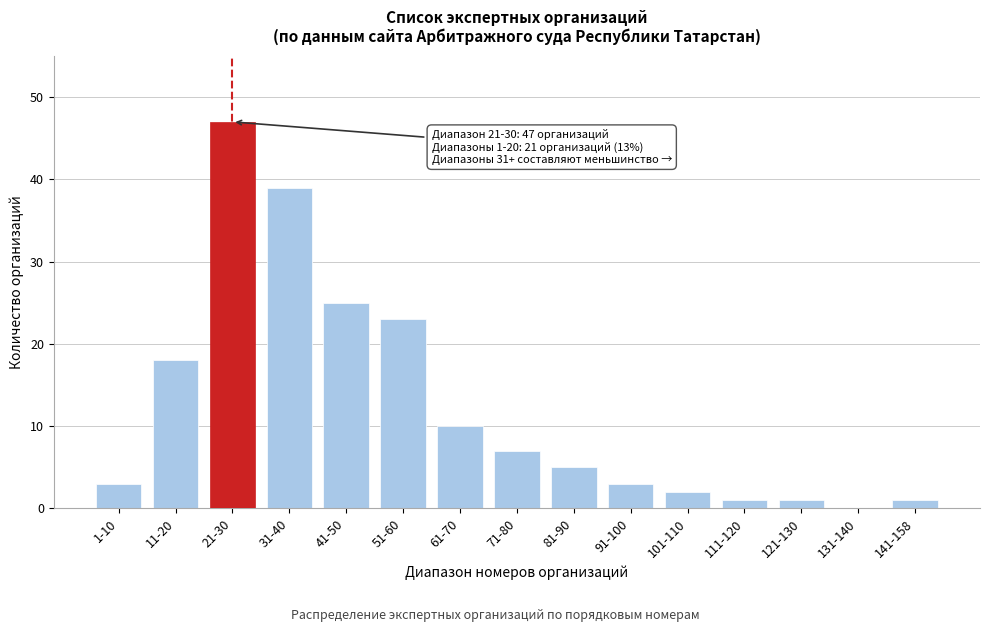

Reading left to right, list all the values displayed in this chart.

1-10=3	11-20=18	21-30=47	31-40=39	41-50=25	51-60=23	61-70=10	71-80=7	81-90=5	91-100=3	101-110=2	111-120=1	121-130=1	131-140=0	141-158=1